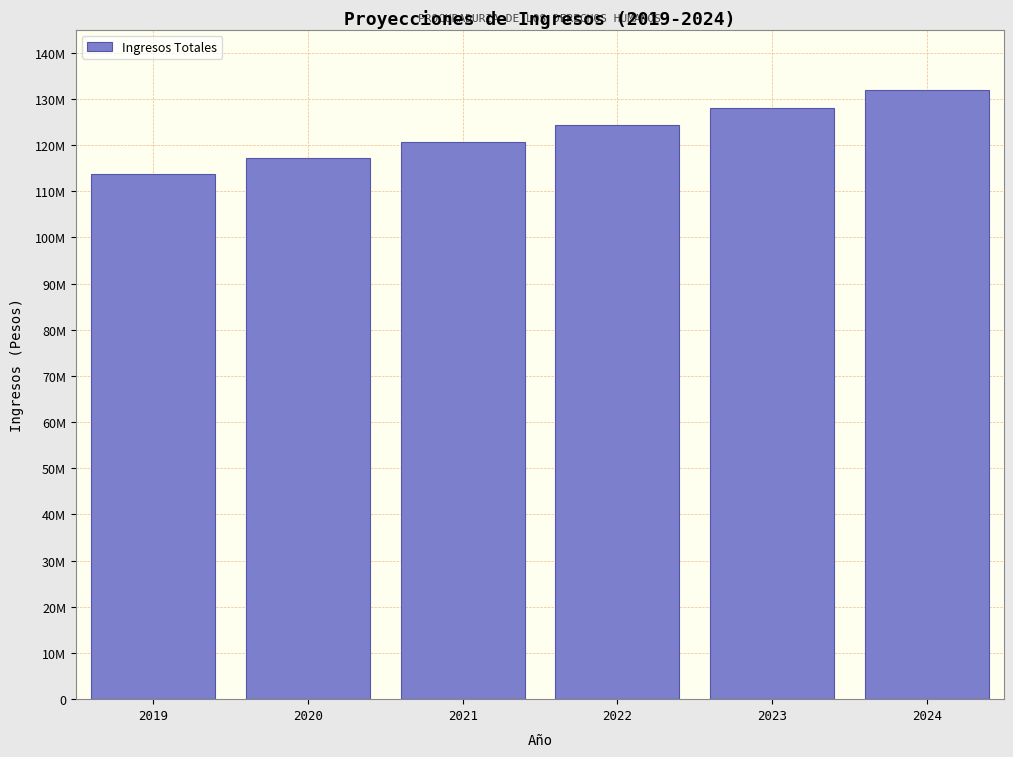

Are the bars horizontal?

No